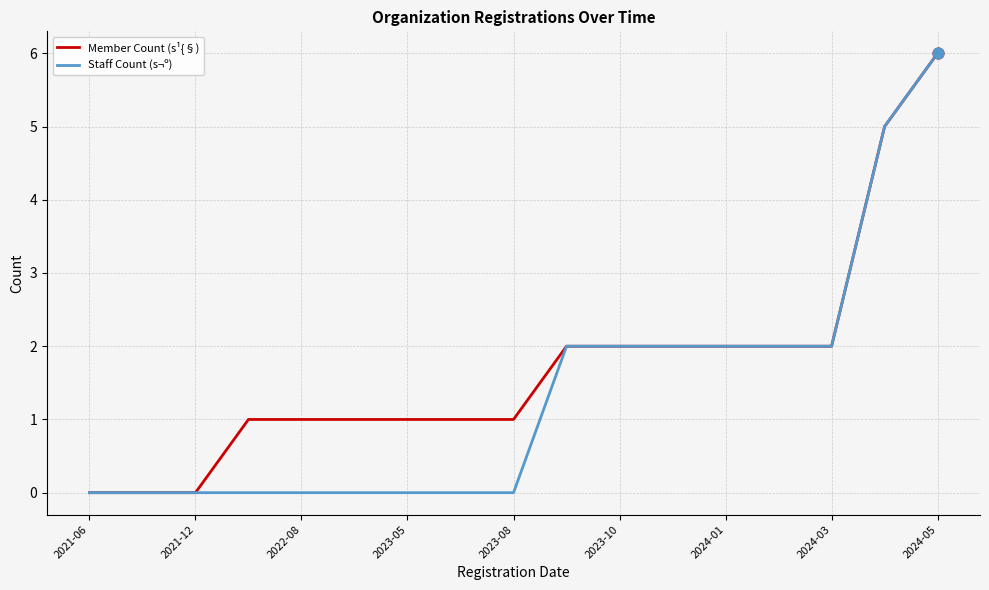

What are all the series names shown in the legend?

Member Count (s¹{§), Staff Count (s¬º)